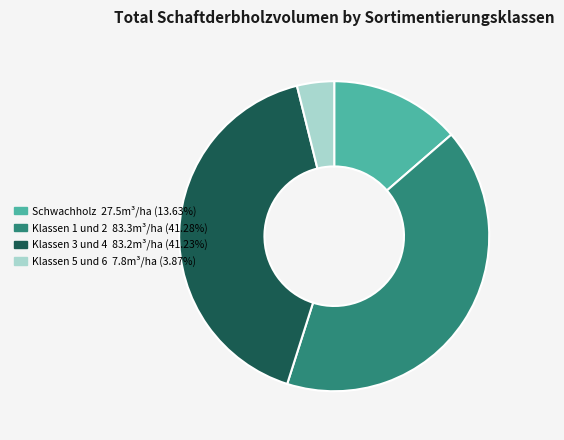

Which slice is the smallest?

Klassen 5 und 6